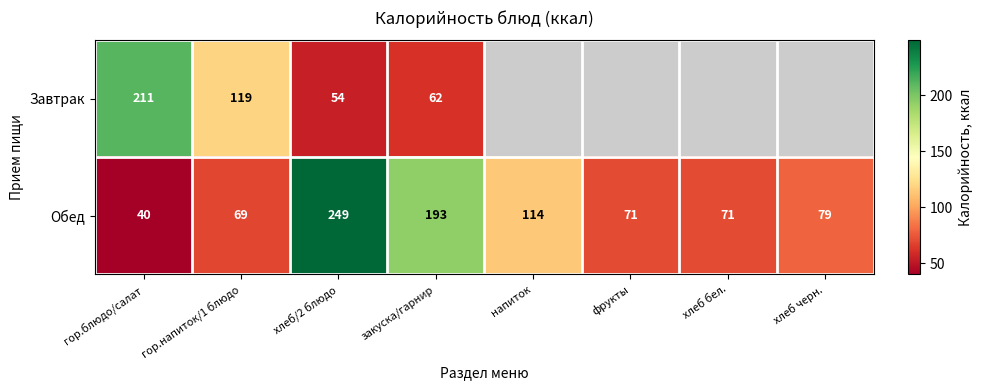

At хлеб/2 блюдо, list the series in order from smallest to largest.

Завтрак, Обед